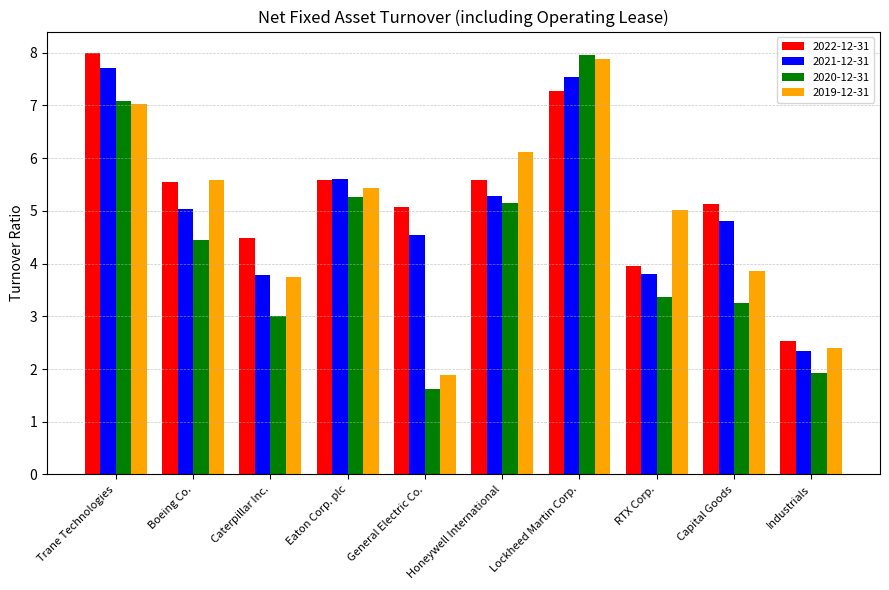

The value of 2019-12-31 at Boeing Co. is 7.6. True or false?

False